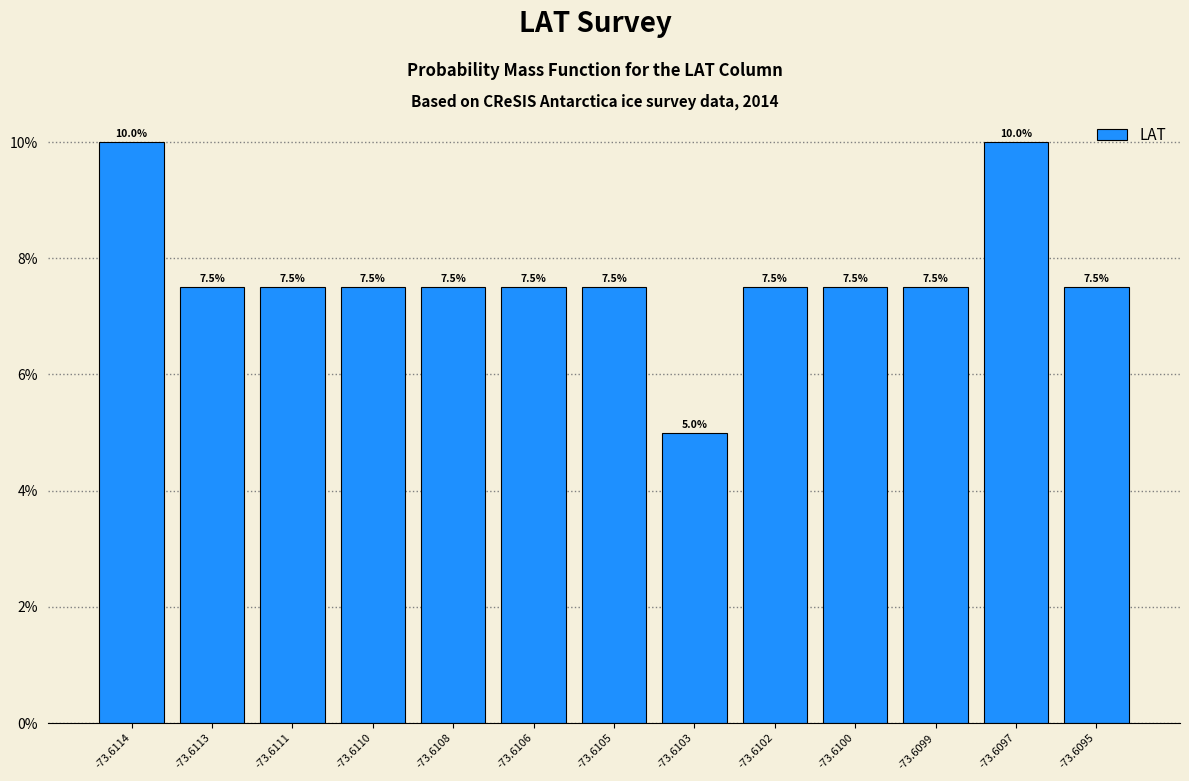

Reading left to right, transcribe all the data shown in this chart.

10.0	7.5	7.5	7.5	7.5	7.5	7.5	5.0	7.5	7.5	7.5	10.0	7.5